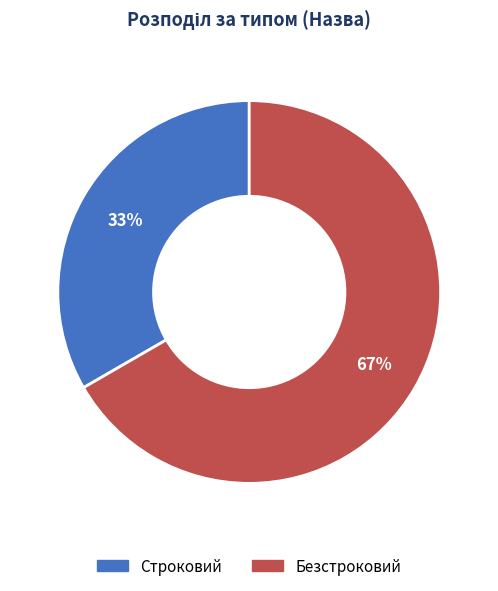

Rank the categories by value from highest to lowest.

Безстроковий, Строковий